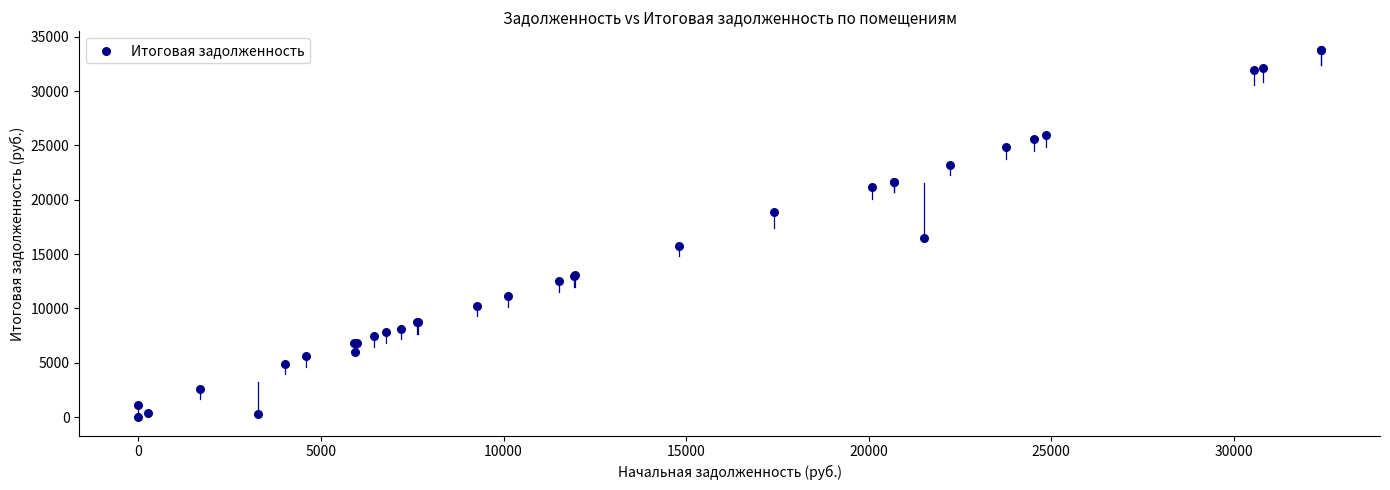

What Y value in the scatter plot is closest to 16899?

16437.8